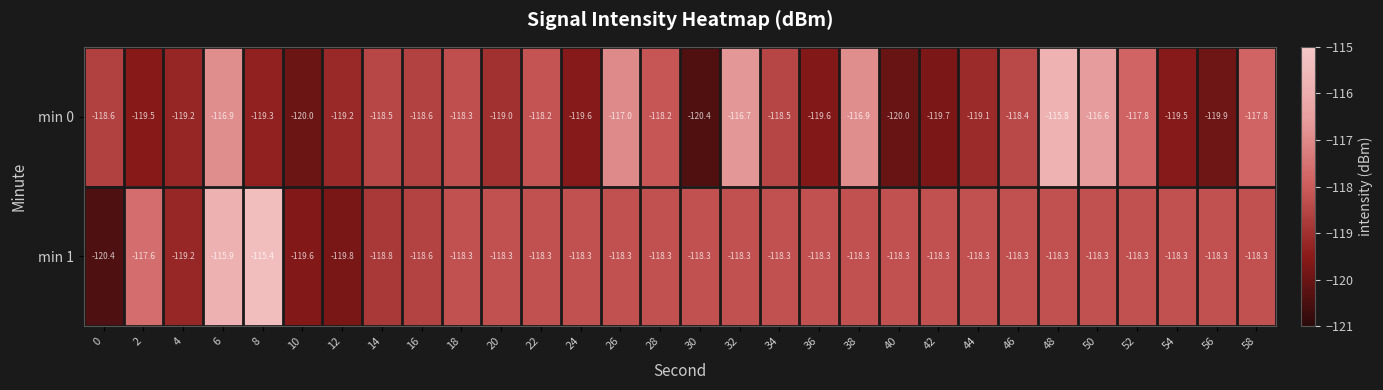

At which category is the sum across all series the highest?

6